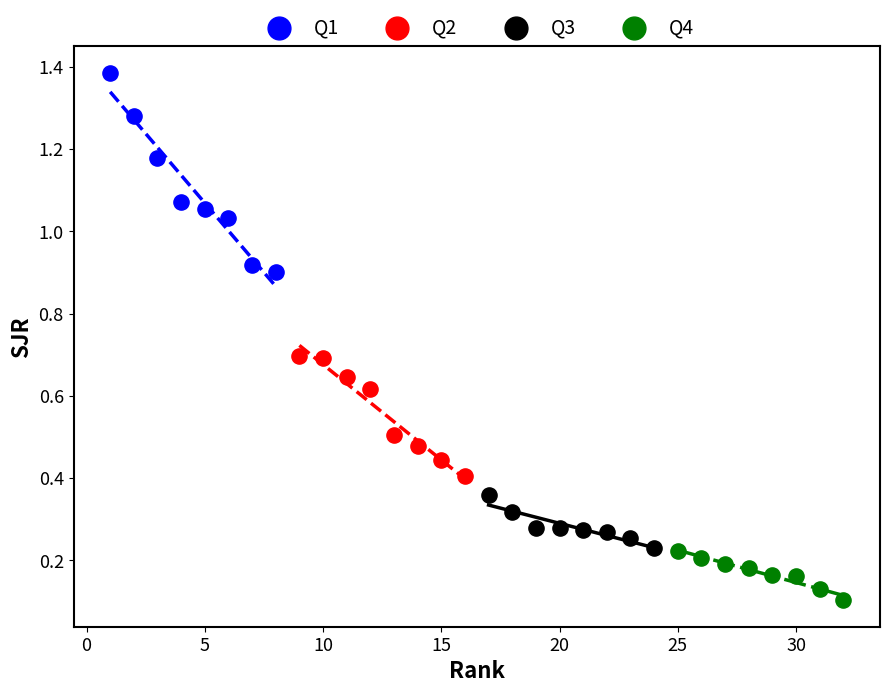

What are all the series names shown in the legend?

Q1, Q2, Q3, Q4